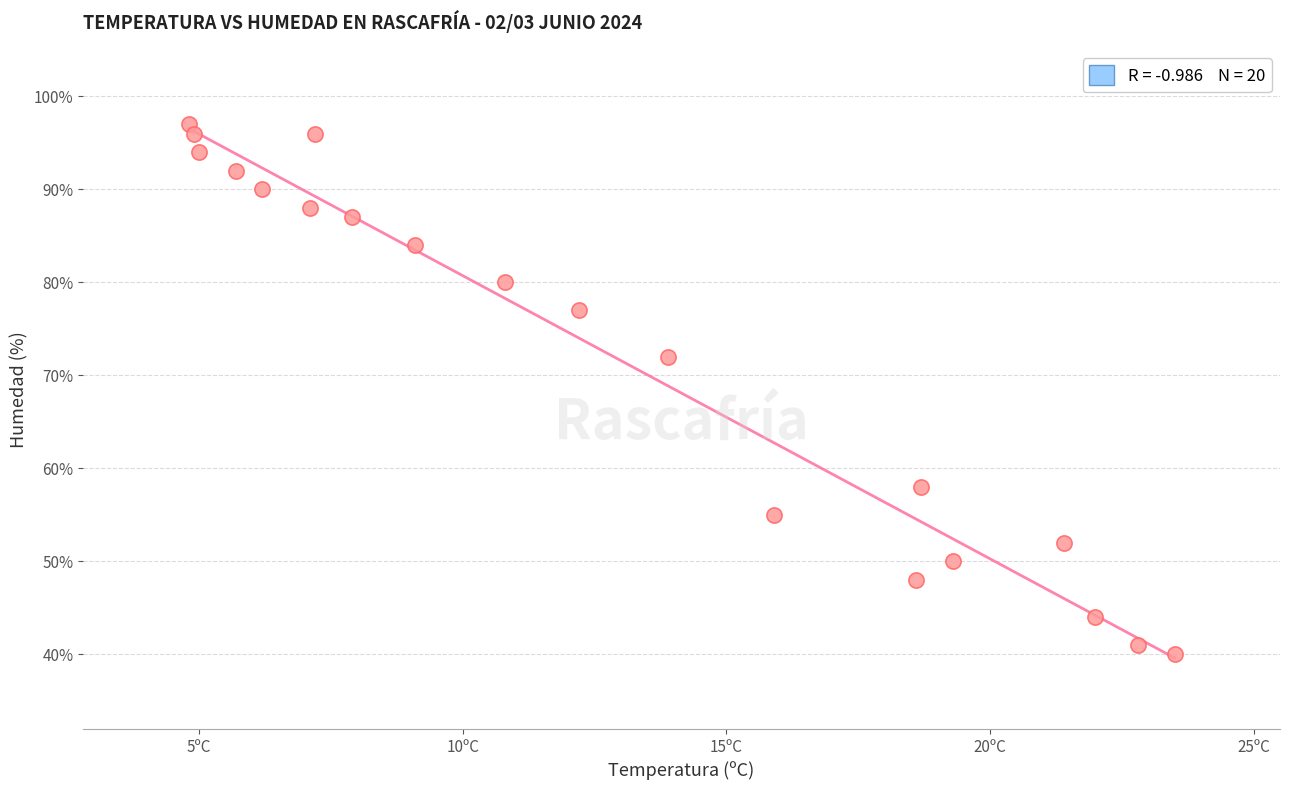

What Y value in the scatter plot is closest to 68?

72